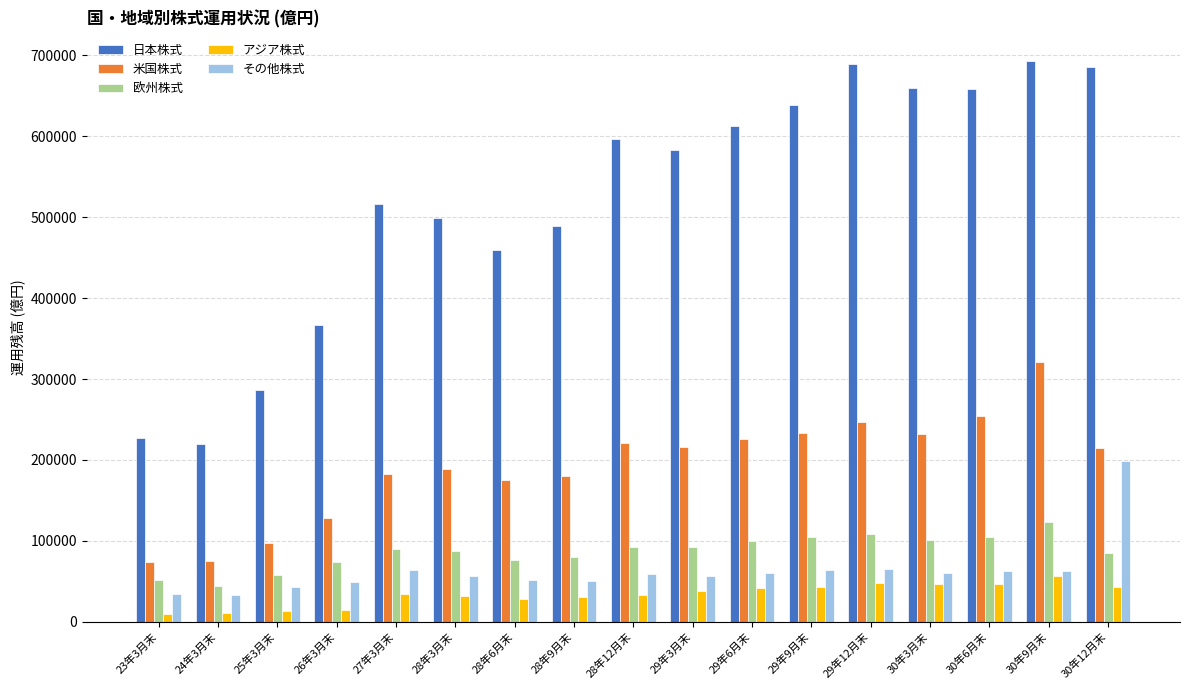

What are all the series names shown in the legend?

日本株式, 米国株式, 欧州株式, アジア株式, その他株式